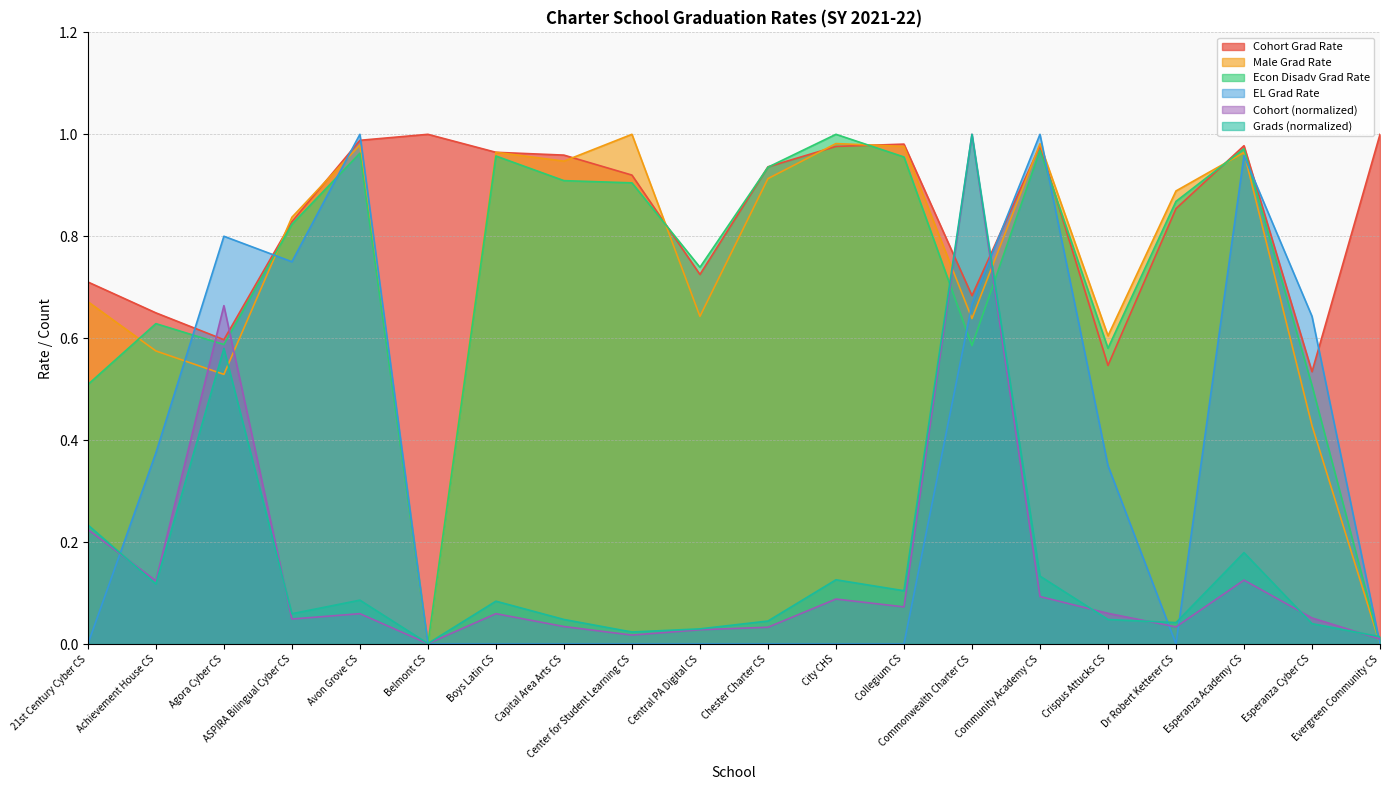

Is the value of Cohort Grad Rate at Agora Cyber CS greater than the value of Grads at Center for Student Learning CS?

Yes